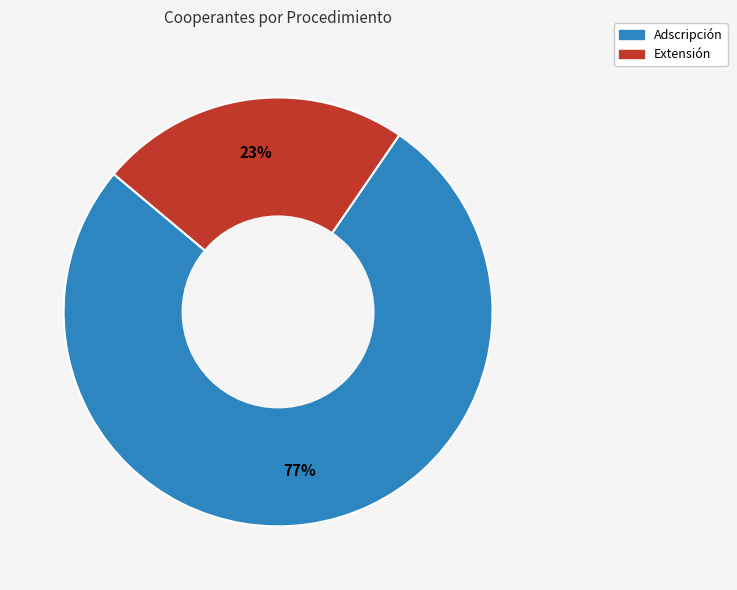

Is the sum of Adscripción and Extensión greater than half?

Yes